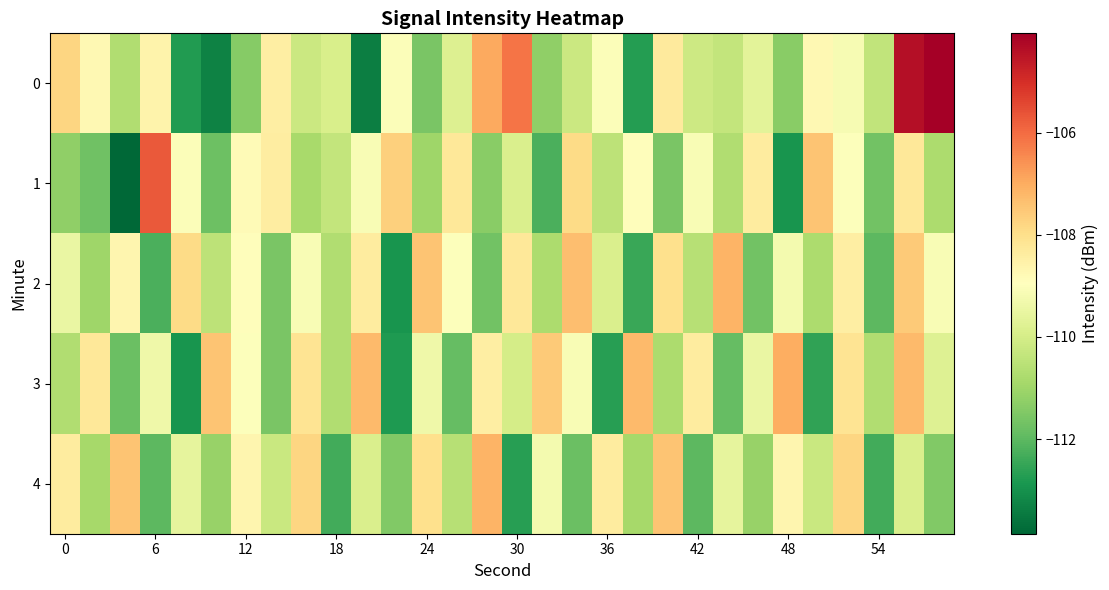

List the series in order of their peak value, lowest first.

2, 4, 3, 1, 0